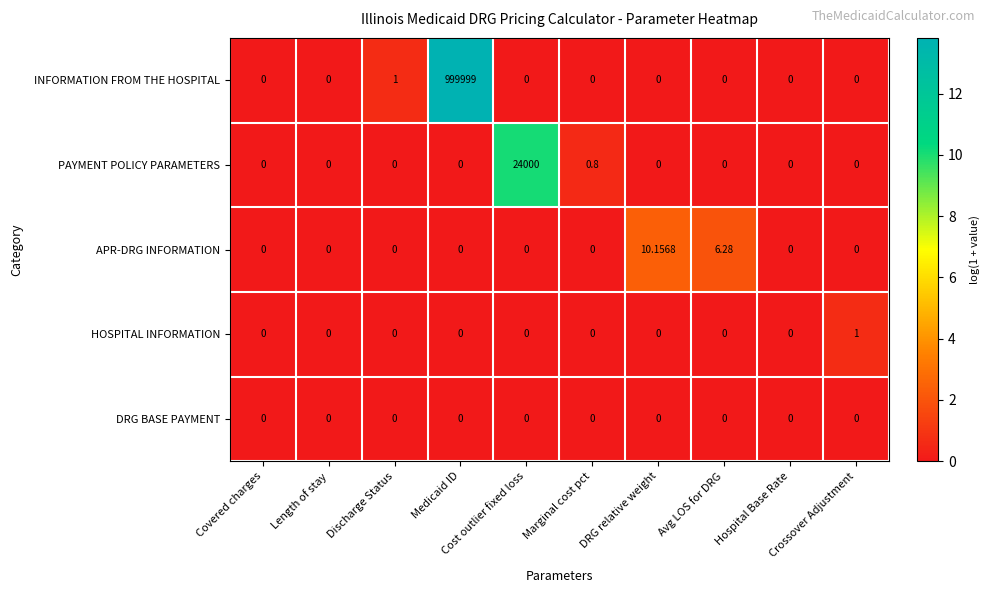

Which series has the largest range (max minus min)?

INFORMATION FROM THE HOSPITAL